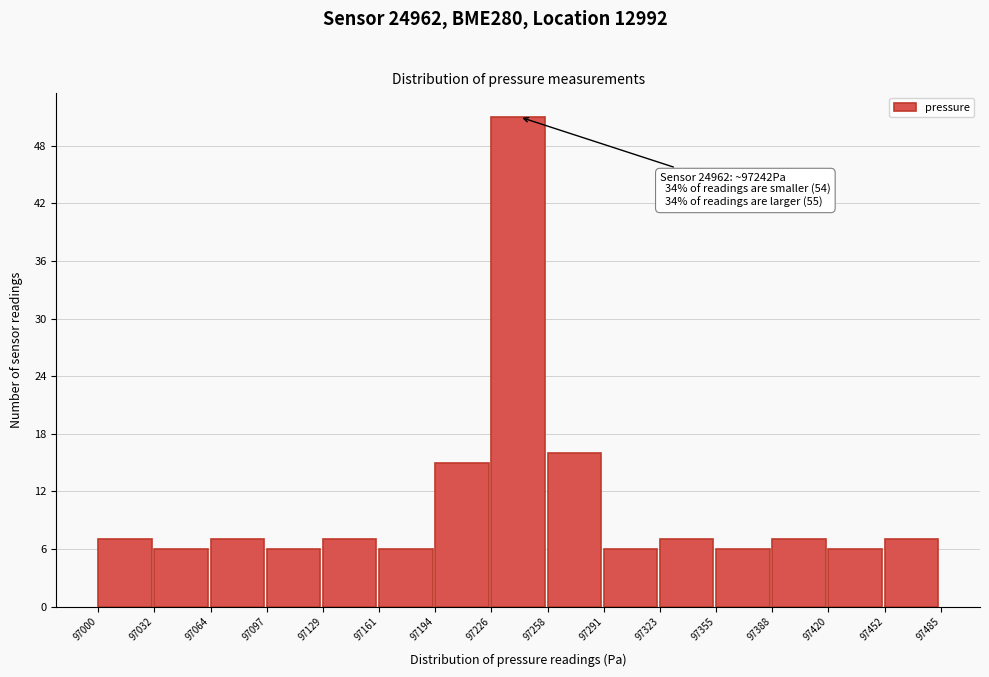

Over which range of the x-axis is the bar tallest?

97226 to 97258